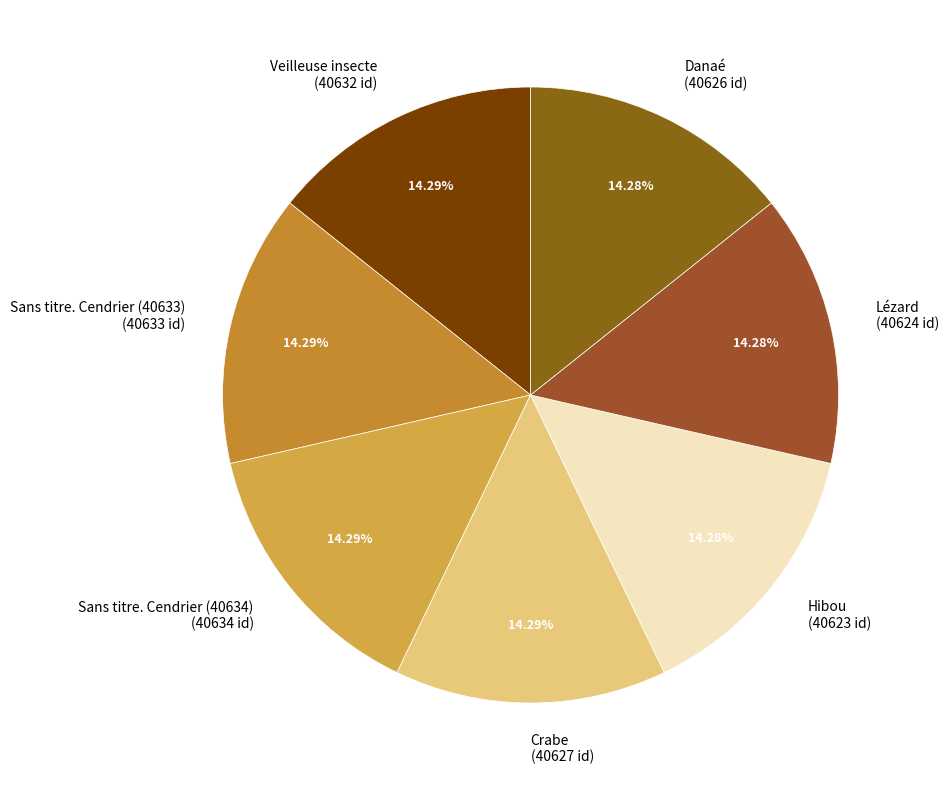

How much of the chart is everything except Veilleuse insecte?

85.7%